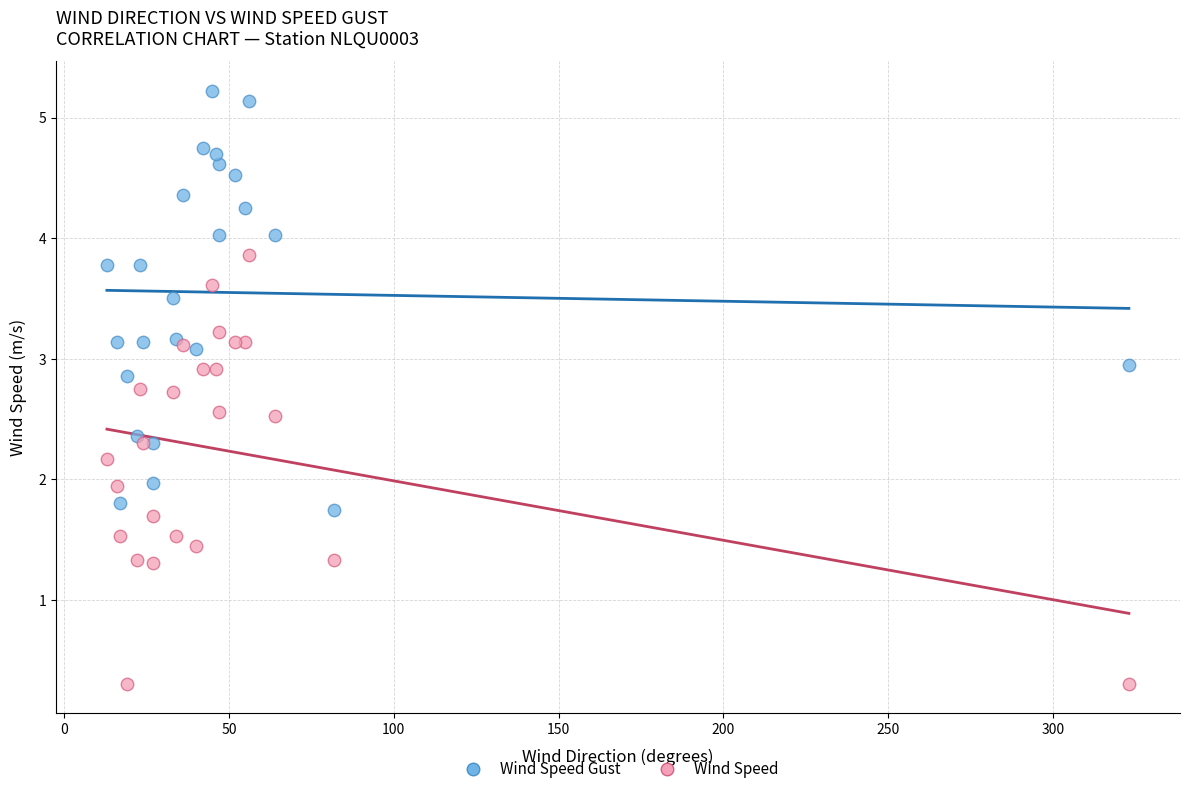

Which series reaches the minimum Y coordinate?

Wind Speed